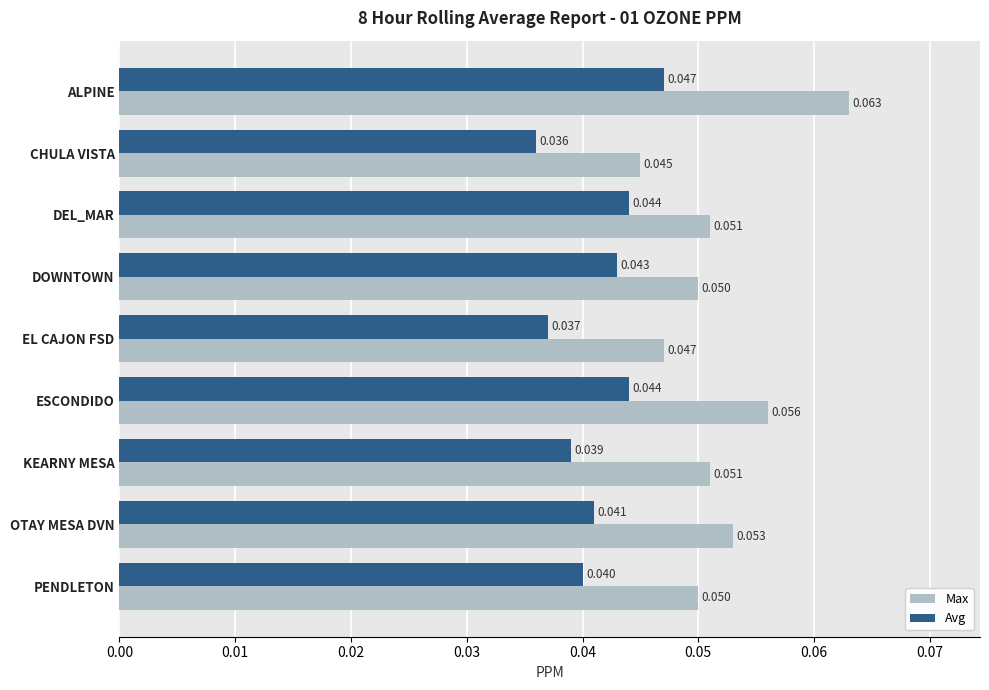

List the series in order of their peak value, highest first.

Max, Avg